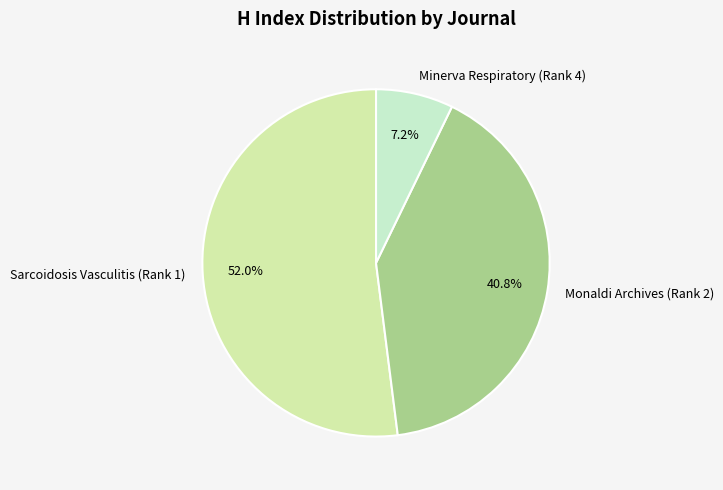

Which slice is the smallest?

Minerva Respiratory (Rank 4)